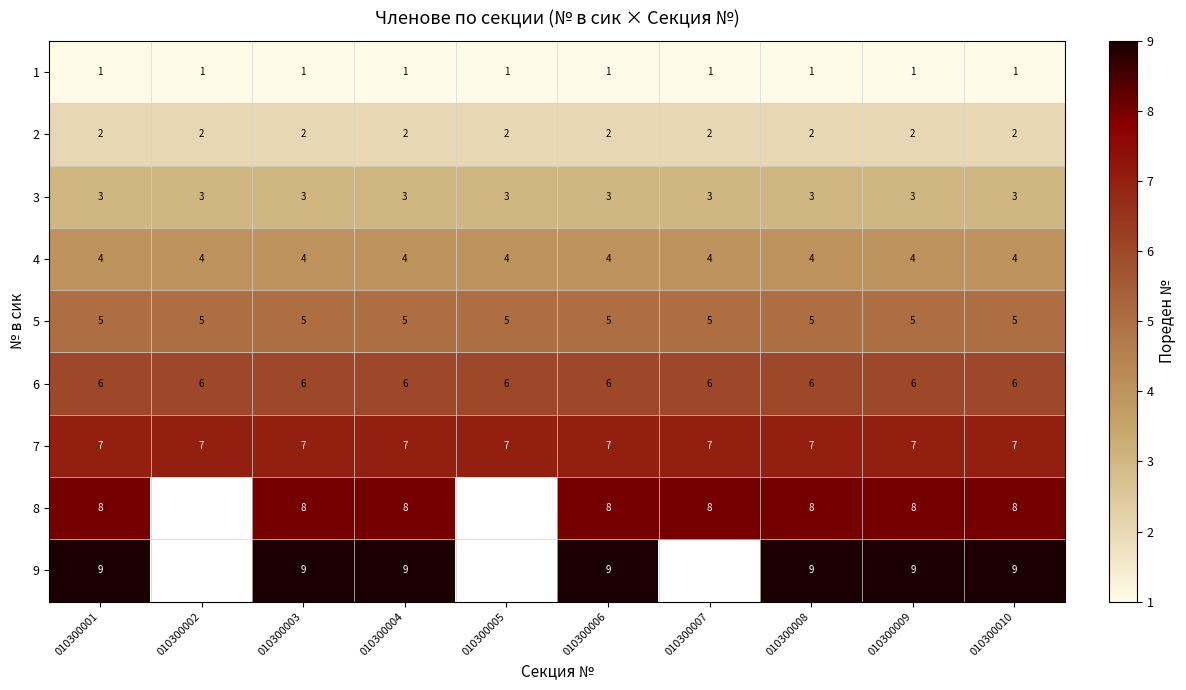

Is the value of 1 at 010300008 greater than the value of 2 at 010300005?

No